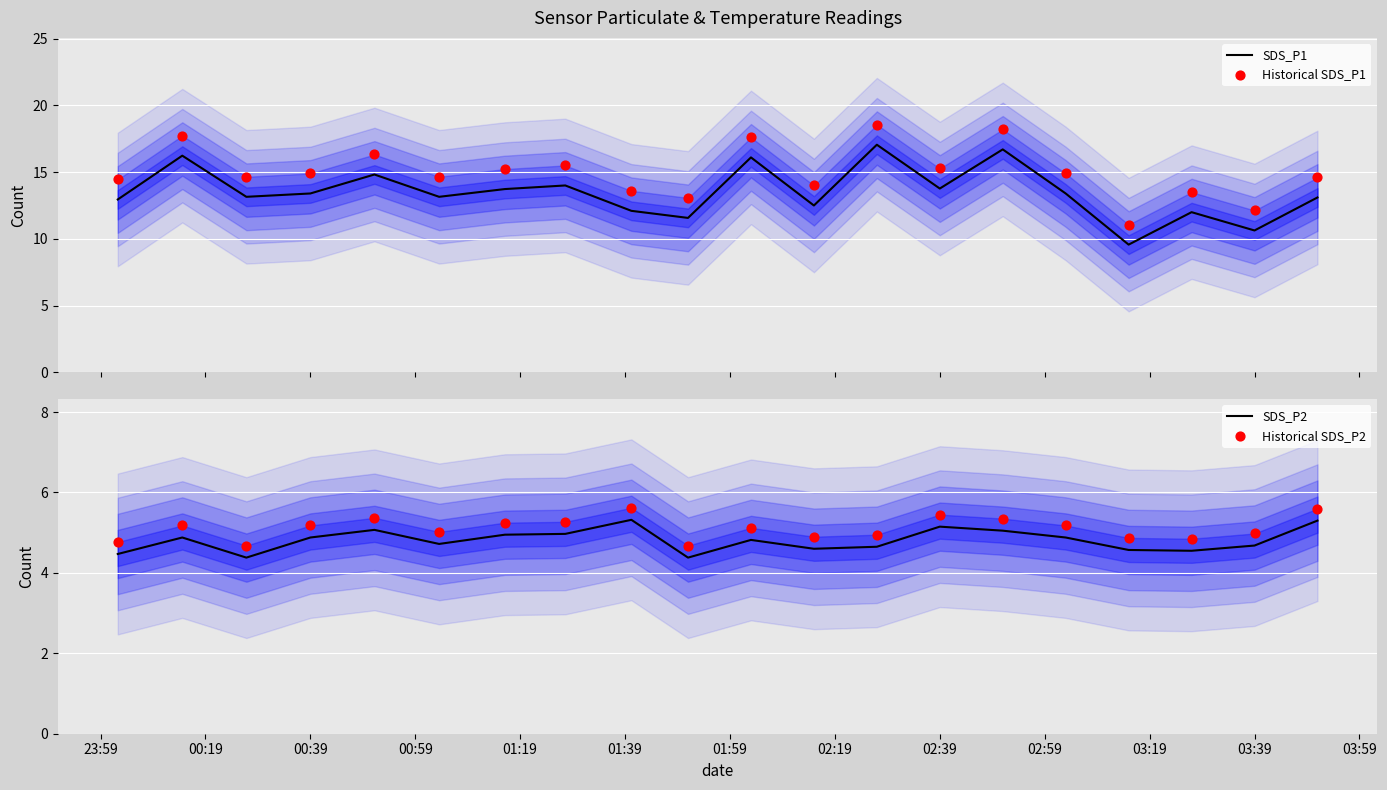

Which series has the largest total across all categories?

Historical SDS_P1